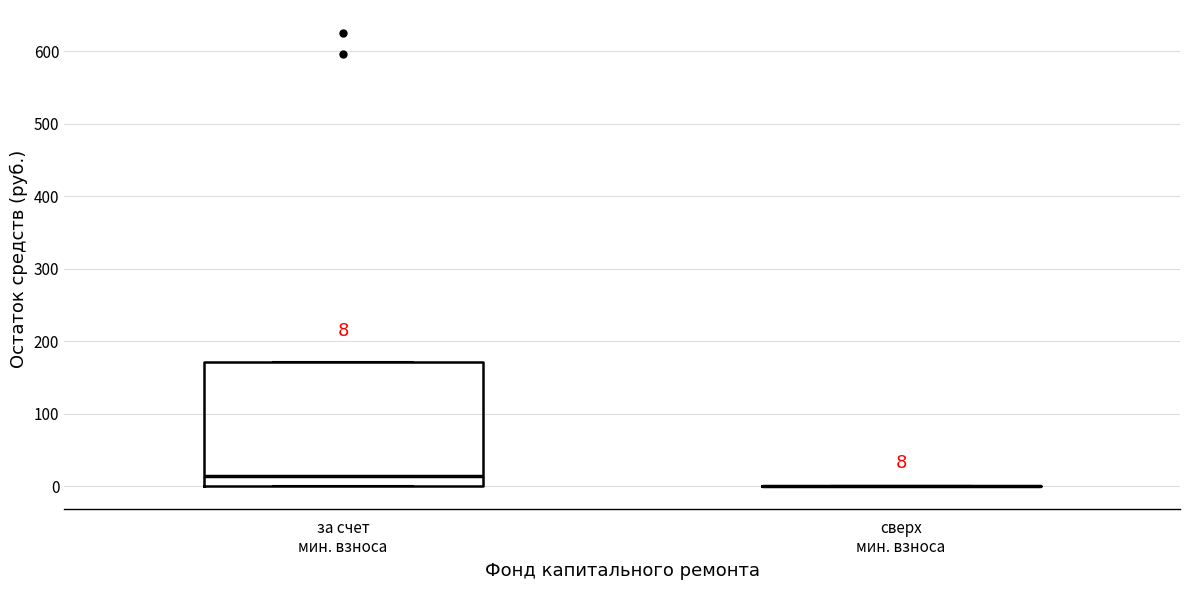

Which box is the tallest, from its lower edge to its upper edge?

за счет мин. взноса